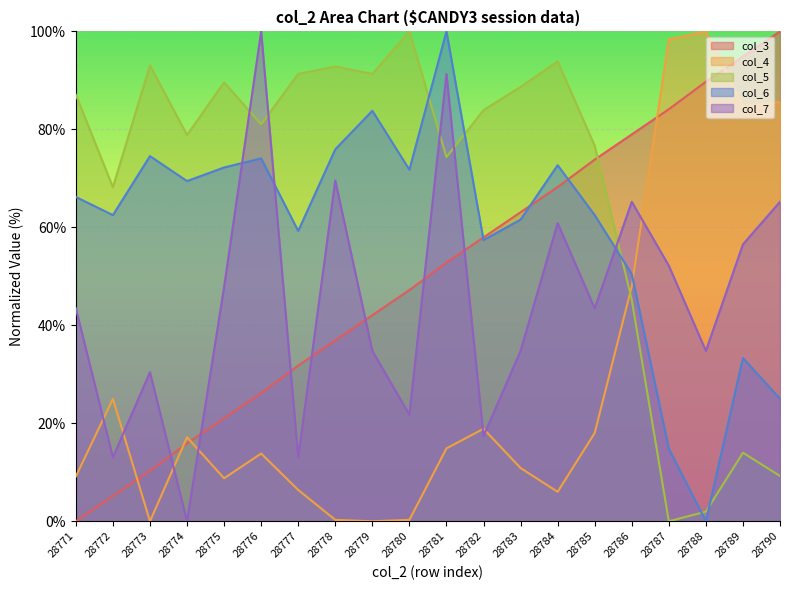

What is the spread (max minus min) of values at 28781?

85.1